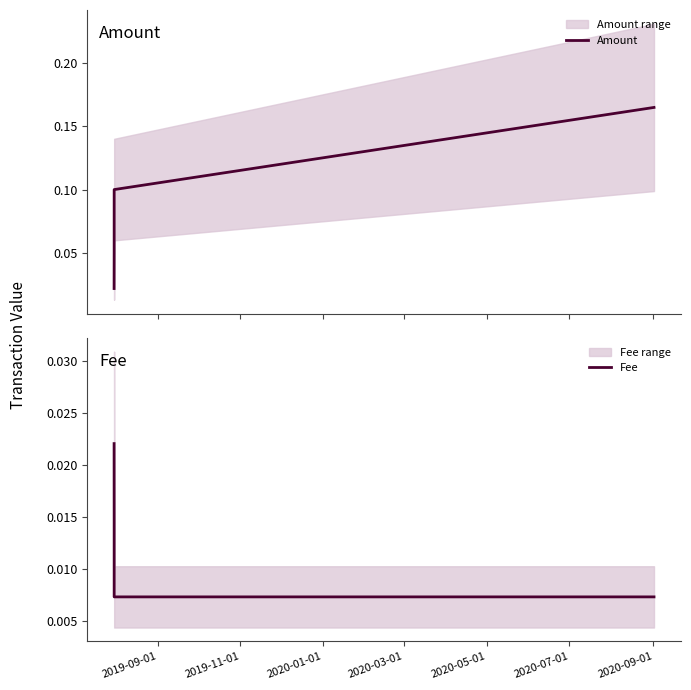

True or false: Amount has more than 0 points higher than both neighbors.

False